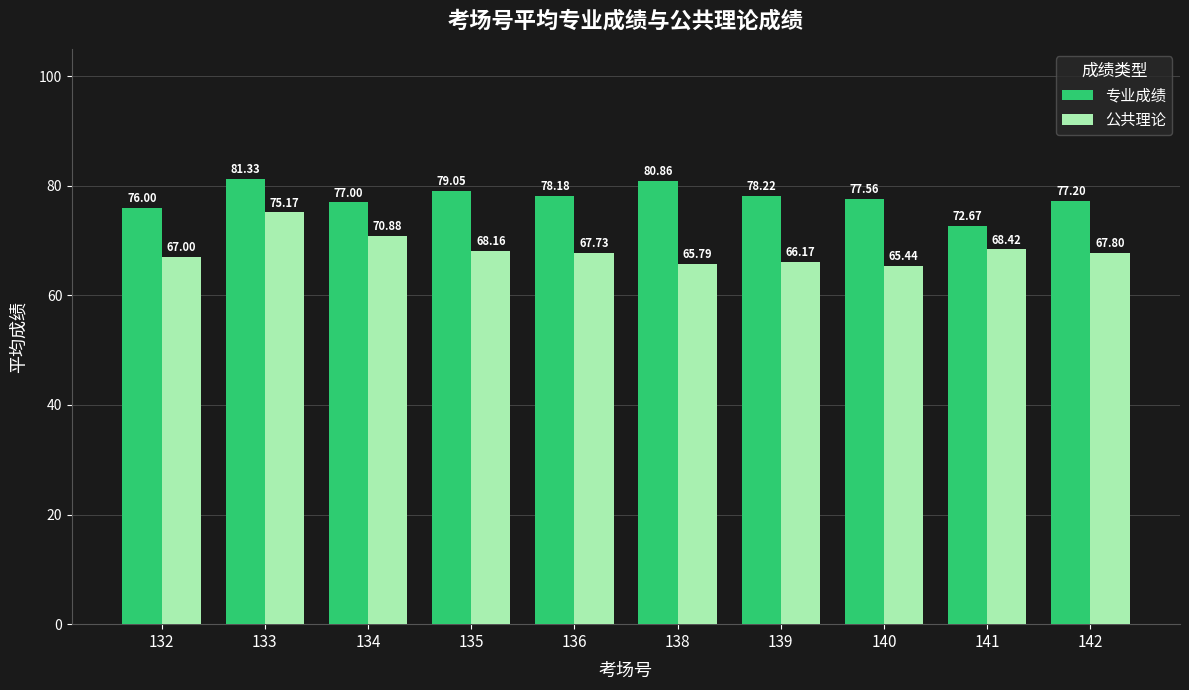

At how many categories does at least one series exceed 80?

2